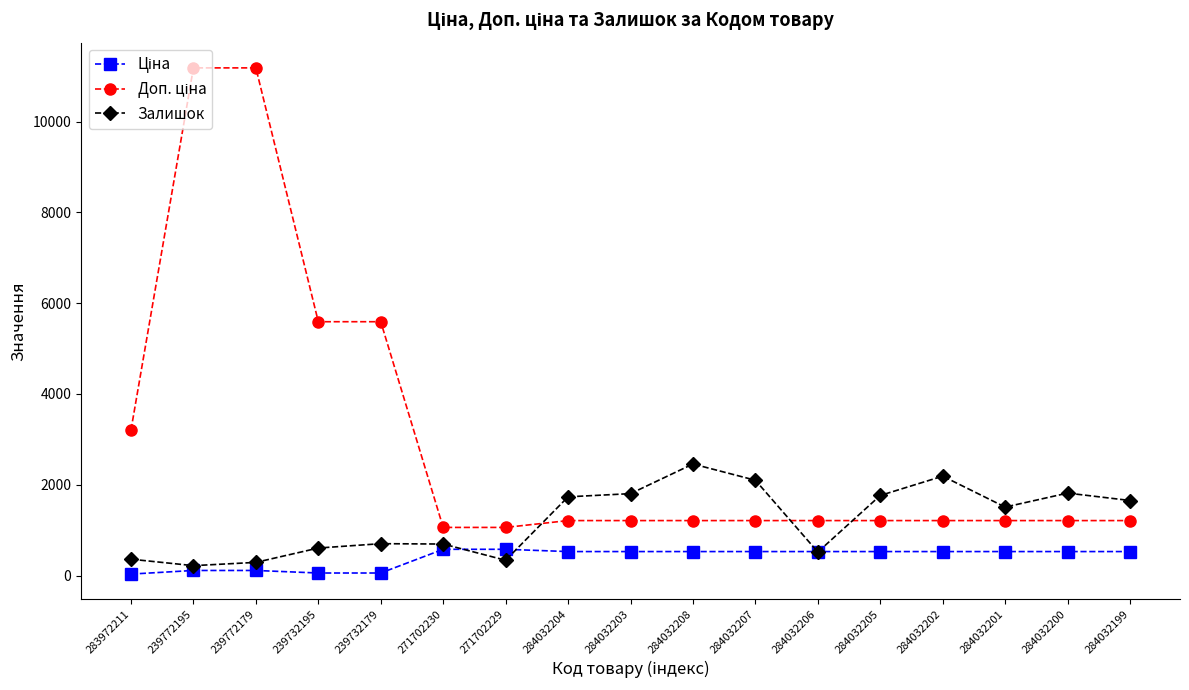

Between 284032206 and 284032202, which series saw the biggest shift?

Залишок